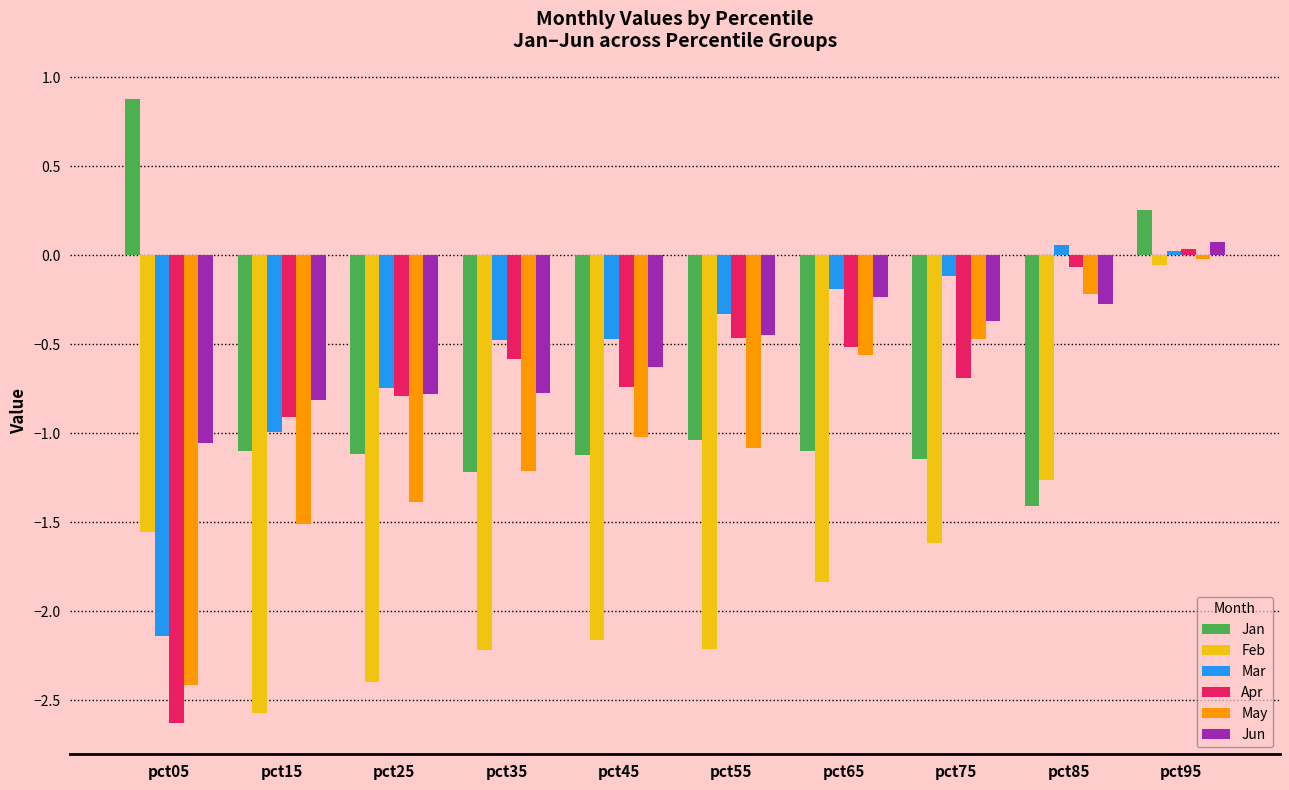

What is the average value of the May series?

-1.0